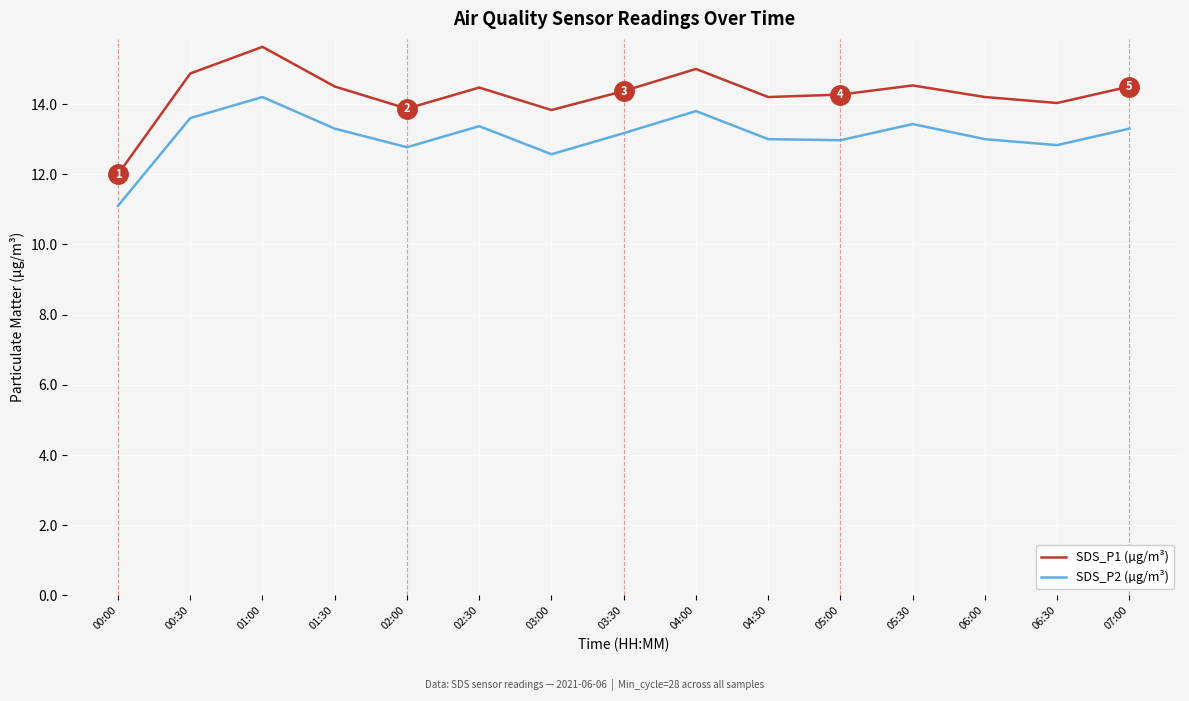

Rank the series by their maximum value, from lowest to highest.

SDS_P2 (µg/m³), SDS_P1 (µg/m³)